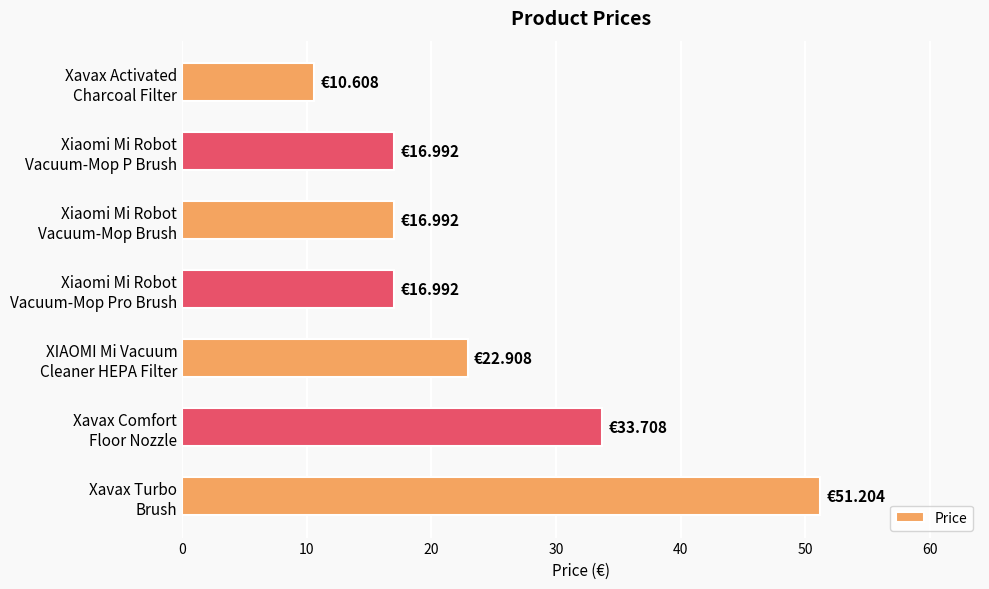

What is the difference between the maximum and minimum values?

40.6